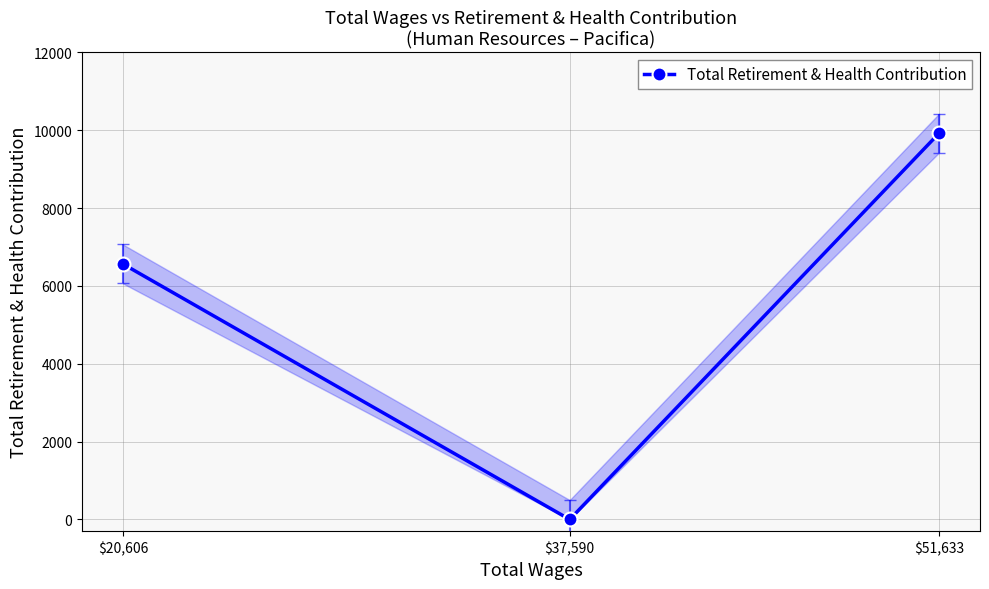

Which label corresponds to the smallest value in the chart?

$37,590